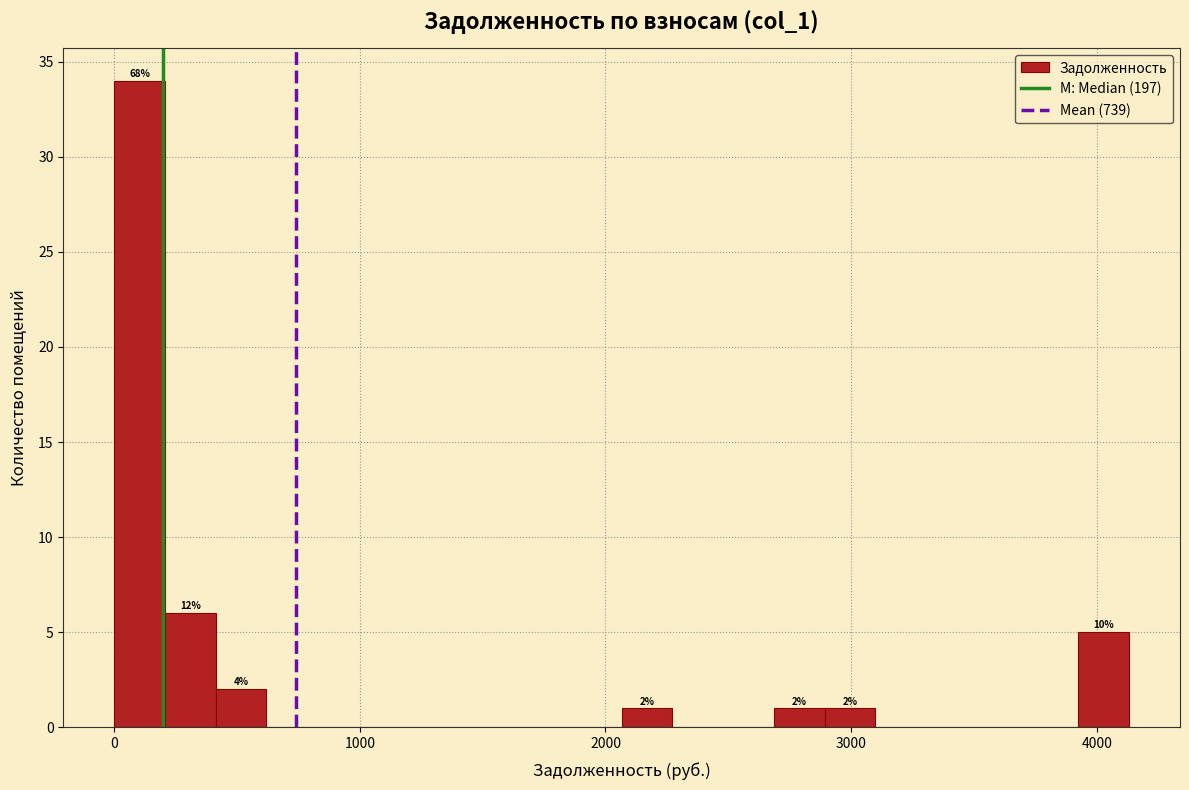

Around what value on the x-axis is the tallest bar? Give the approximate position of its centre, as read against the axis.

100